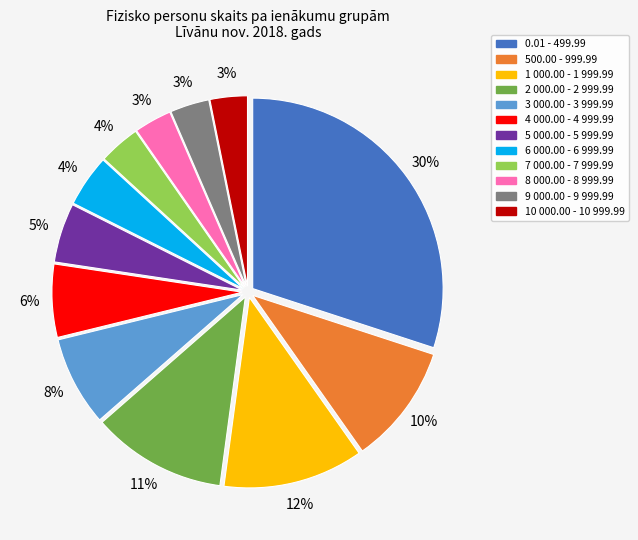

Combined, do 500.00 - 999.99 and 10 000.00 - 10 999.99 account for over 50%?

No